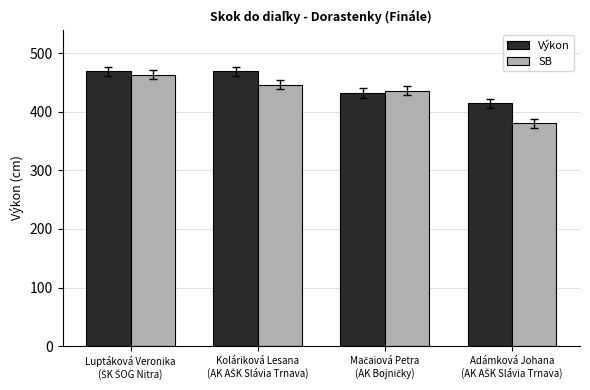

List the series in order of their peak value, lowest first.

SB, Výkon